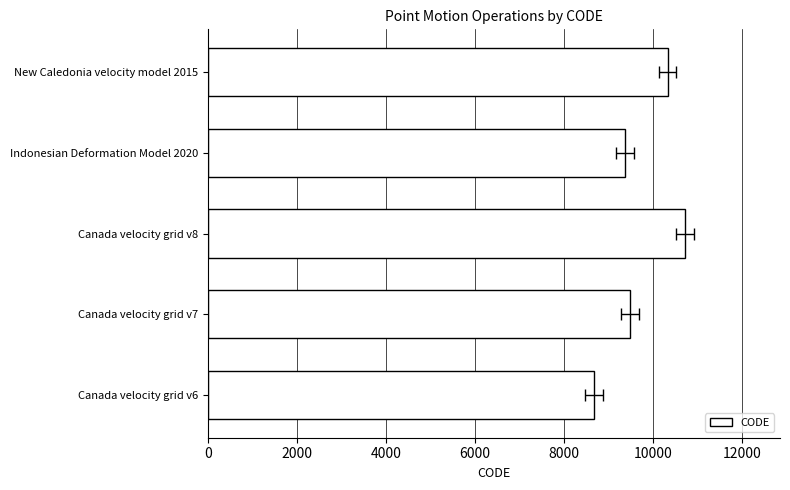

What is the sum of all values?

48564